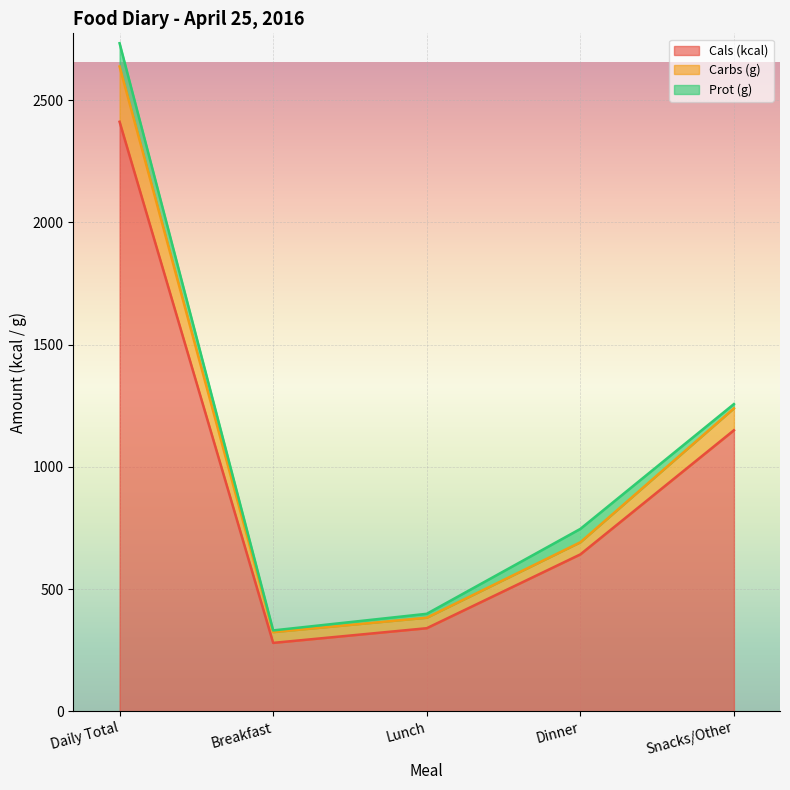

The Cals (kcal) series shows 410.0 at Breakfast. True or false?

False